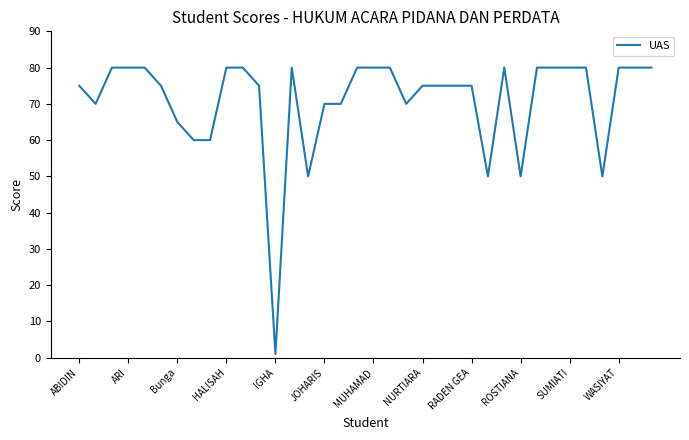

How many categories are shown in the chart?

36